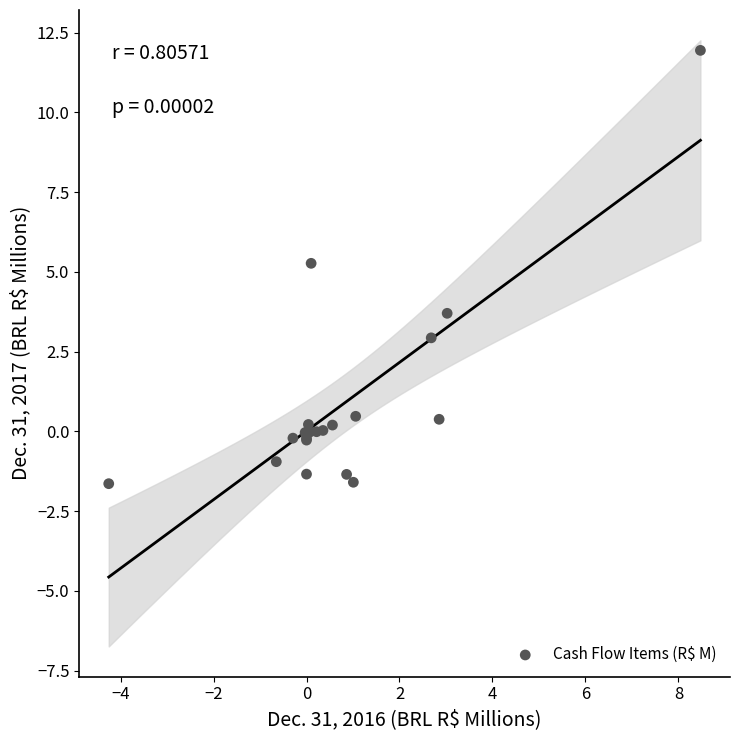

What Y value in the scatter plot is closest to 5?

5.3